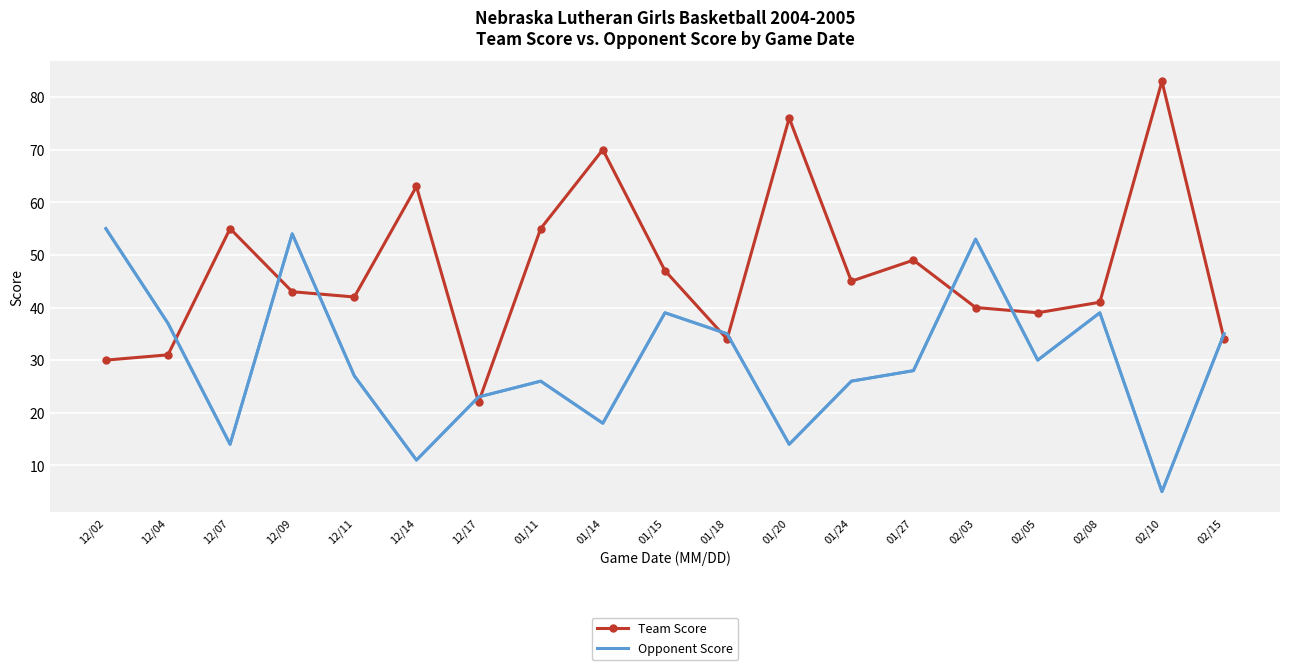

What position from the left is 12/09?

4